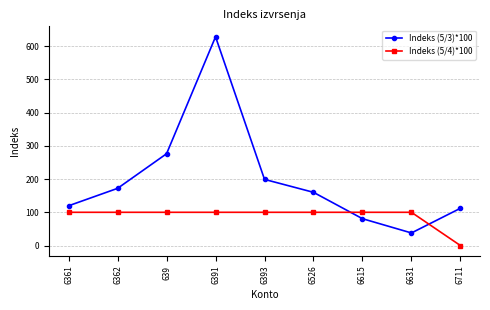

Between which two adjacent categories do Indeks (5/4)*100 and Indeks (5/3)*100 first intersect?

6526 and 6615